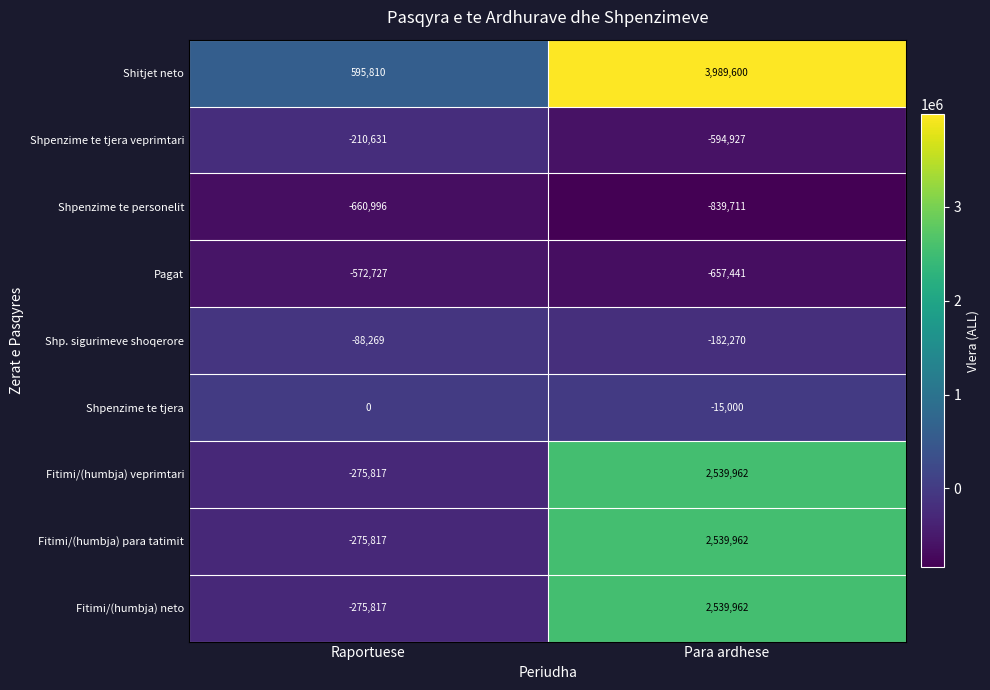

Which series has the largest total across all categories?

Shitjet neto